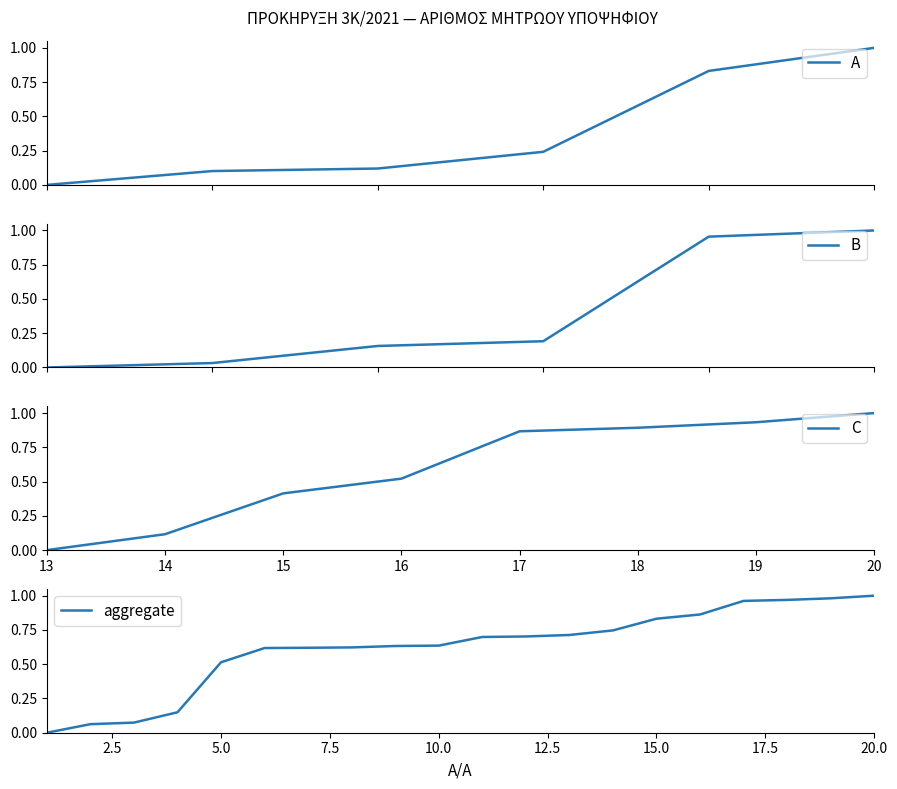

True or false: the data has more than 2 interior local peaks.

False